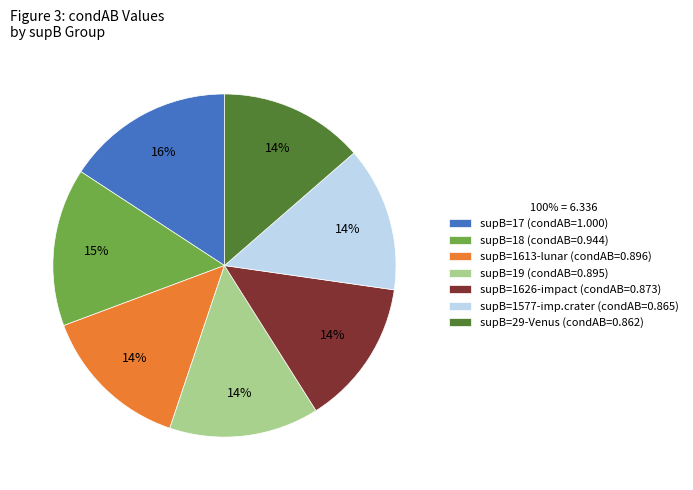

Combined, do supB=1626-impact (condAB=0.873) and supB=19 (condAB=0.895) account for over 50%?

No